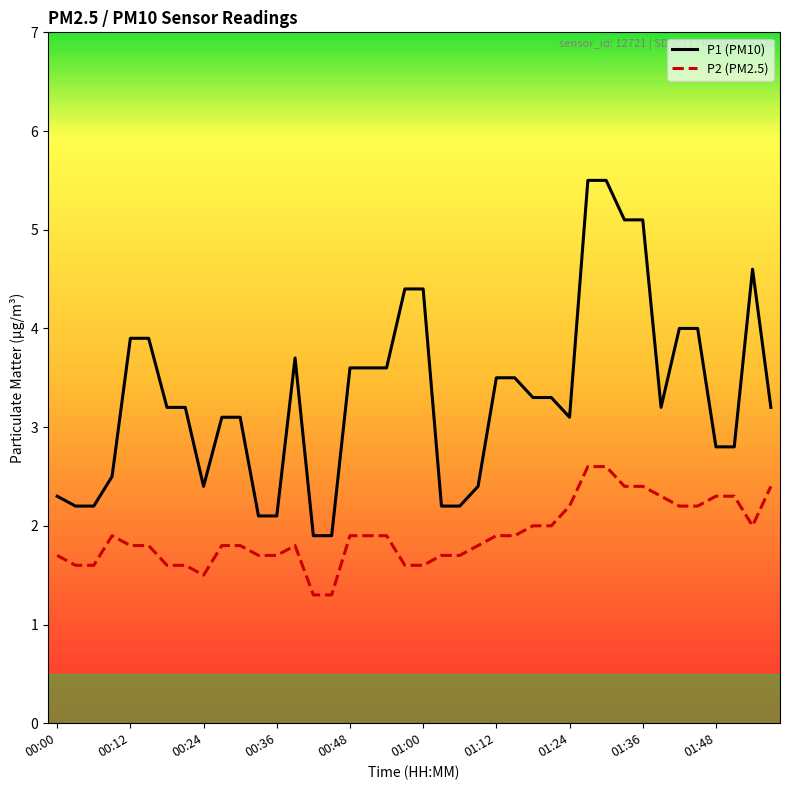

Rank the series by their average value, from highest to lowest.

P1 (PM10), P2 (PM2.5)